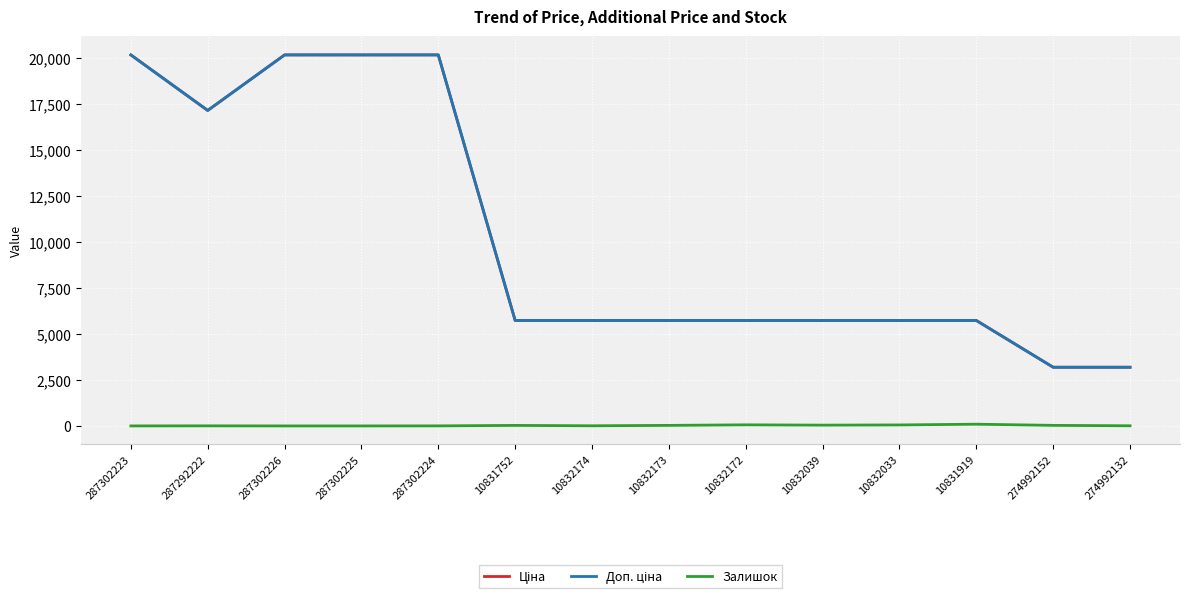

What is the greatest value displayed?

20186.0